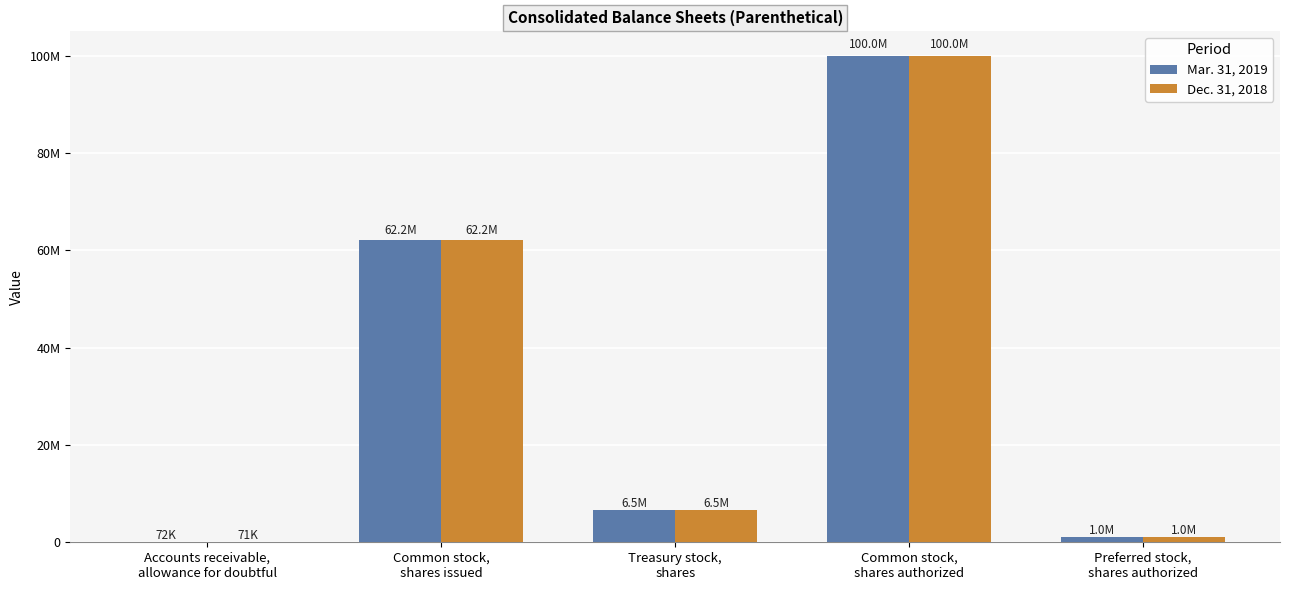

Which series changed the most between Treasury stock,
shares and Preferred stock,
shares authorized?

Mar. 31, 2019